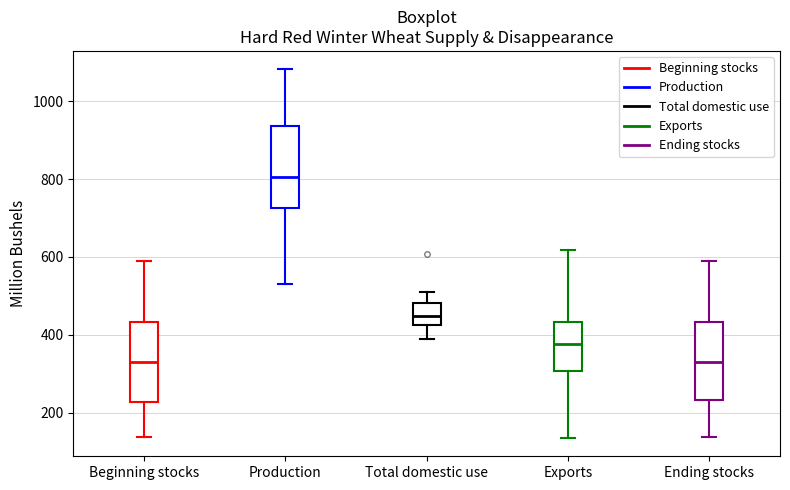

Reading left to right, read every box against the y-axis: the position of its median line, the range the box covers, and the ends of its whiskers. The values are not printed on the chart, so give them approximately, as read against the axis.

Beginning stocks: median 320, box 220 to 440, whiskers 140 to 580
Production: median 800, box 720 to 940, whiskers 540 to 1080
Total domestic use: median 440, box 420 to 480, whiskers 380 to 520
Exports: median 380, box 300 to 440, whiskers 140 to 620
Ending stocks: median 320, box 240 to 440, whiskers 140 to 580